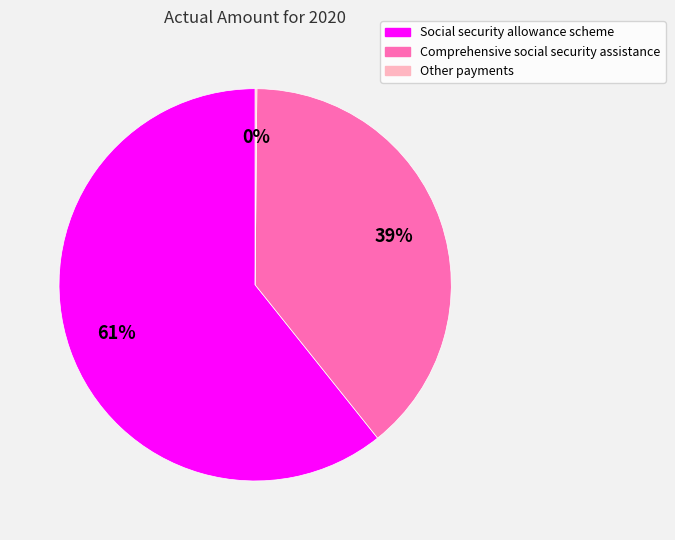

To the nearest percent, what is the average slice percentage?

33%